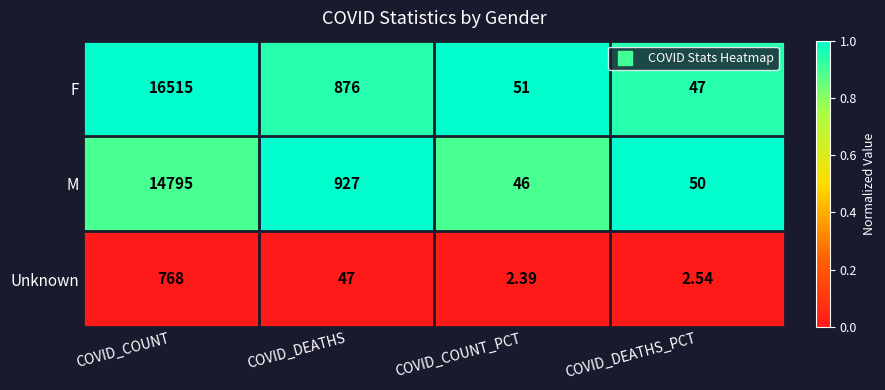

Where does the F series first go above 876?

COVID_COUNT